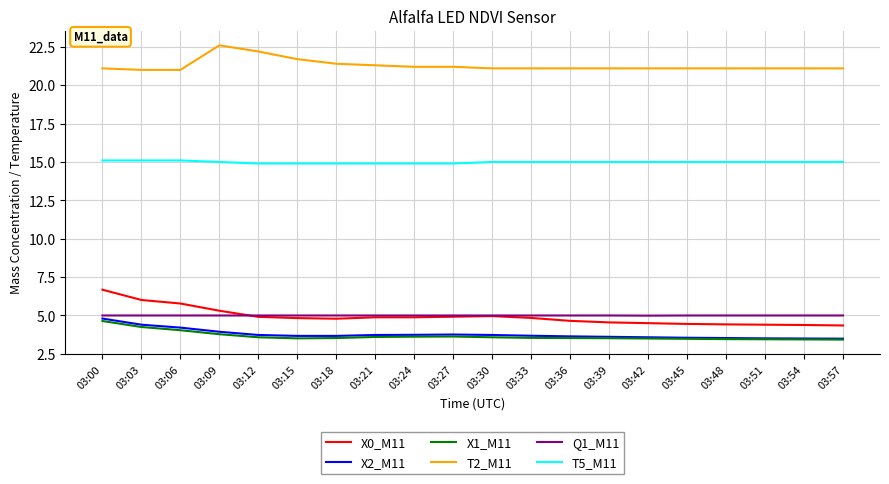

At which label does X0_M11 reach its peak?

03:00